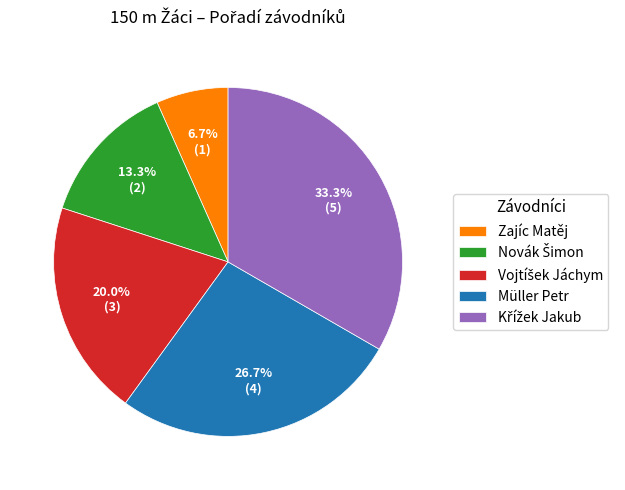

Which slice is the smallest?

Zajíc Matěj